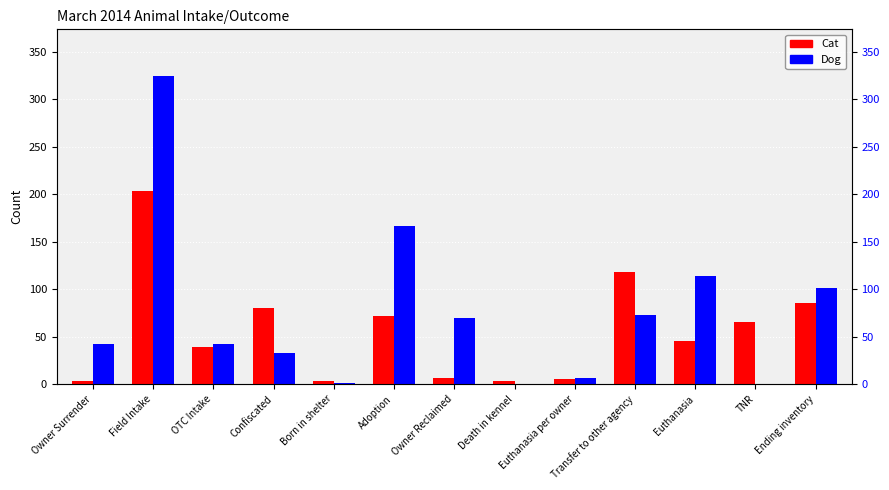

Is it true that Cat equals 2 at Euthanasia per owner?

False